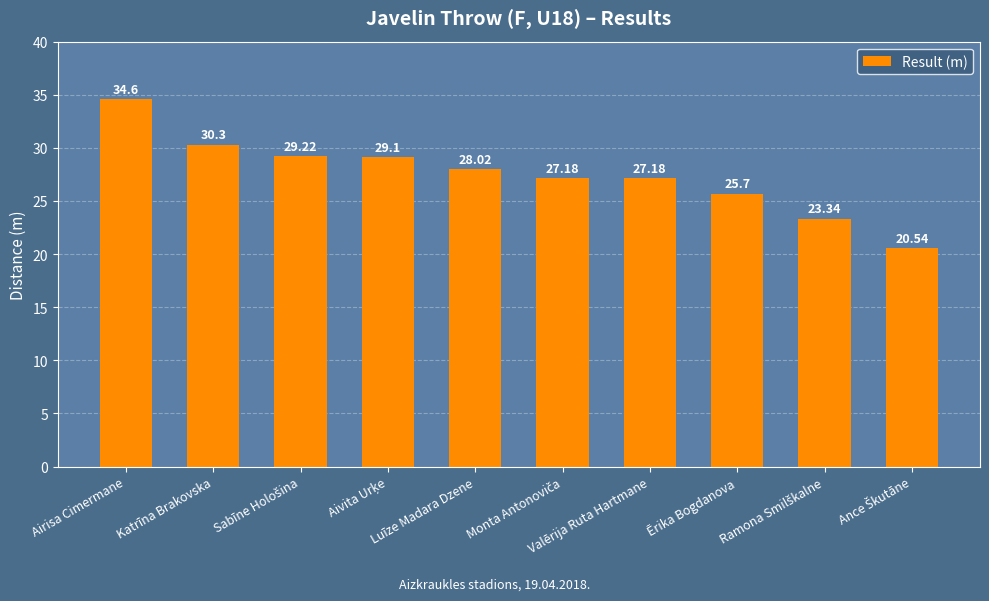

What is the change in value from Katrīna Brakovska to Luīze Madara Dzene?

-2.3